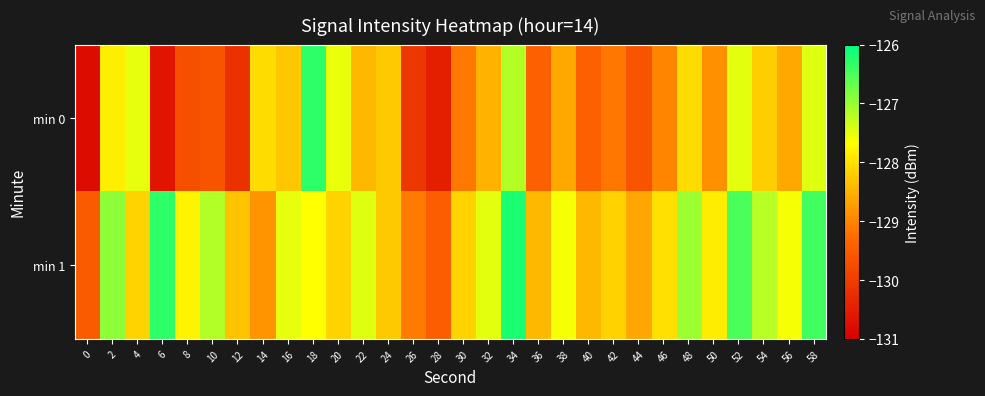

Reading left to right, extract all data points from this chart.

min 0: 0=-130.8	2=-127.9	4=-127.5	6=-130.7	8=-129.7	10=-129.6	12=-130.2	14=-128.0	16=-128.3	18=-126.3	20=-127.5	22=-128.4	24=-128.2	26=-130.1	28=-130.5	30=-129.1	32=-128.5	34=-127.2	36=-129.4	38=-128.6	40=-129.4	42=-129.2	44=-129.6	46=-129.0	48=-128.0	50=-128.9	52=-127.5	54=-128.2	56=-128.6	58=-127.4
min 1: 0=-129.5	2=-126.9	4=-128.1	6=-126.3	8=-127.8	10=-127.2	12=-128.3	14=-128.8	16=-127.5	18=-127.7	20=-128.1	22=-127.4	24=-128.2	26=-129.1	28=-129.5	30=-128.1	32=-127.5	34=-126.2	36=-128.4	38=-127.6	40=-128.4	42=-128.2	44=-128.6	46=-128.0	48=-127.0	50=-127.9	52=-126.5	54=-127.2	56=-127.6	58=-126.4